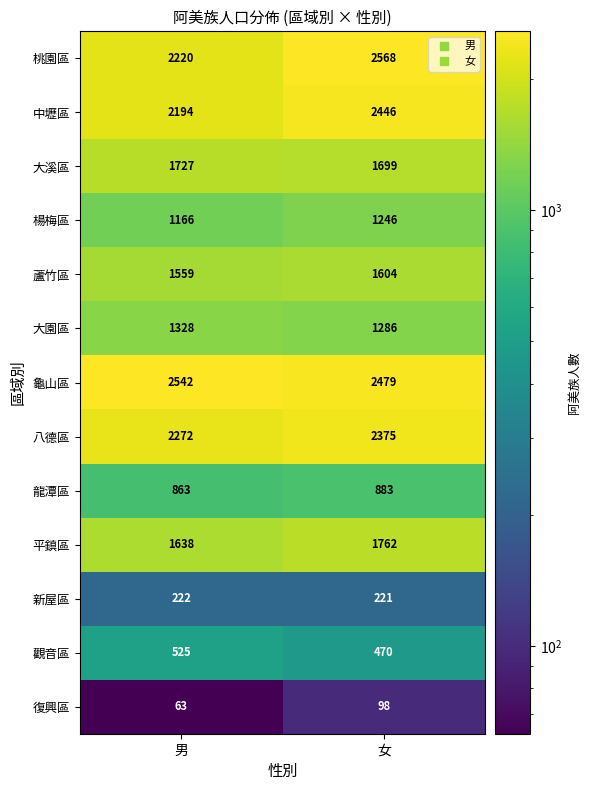

Read the 復興區 value at 女, to the nearest 5.

100